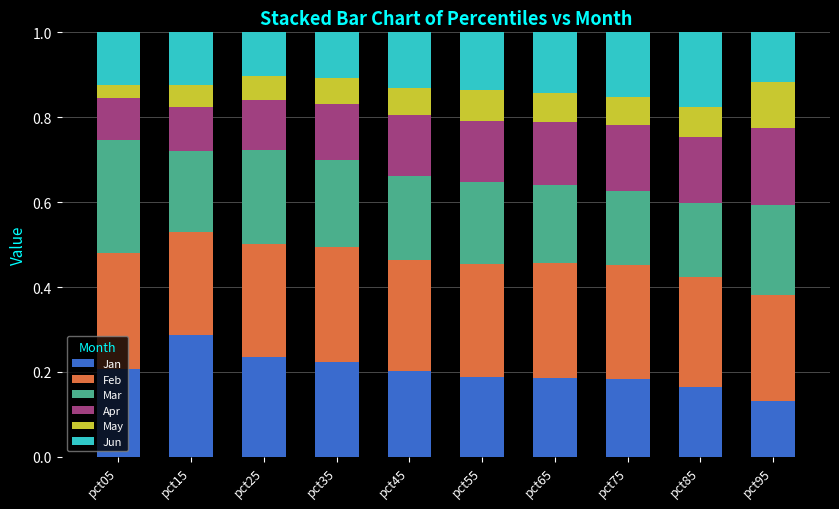

At which label does Jan reach its minimum?

pct95